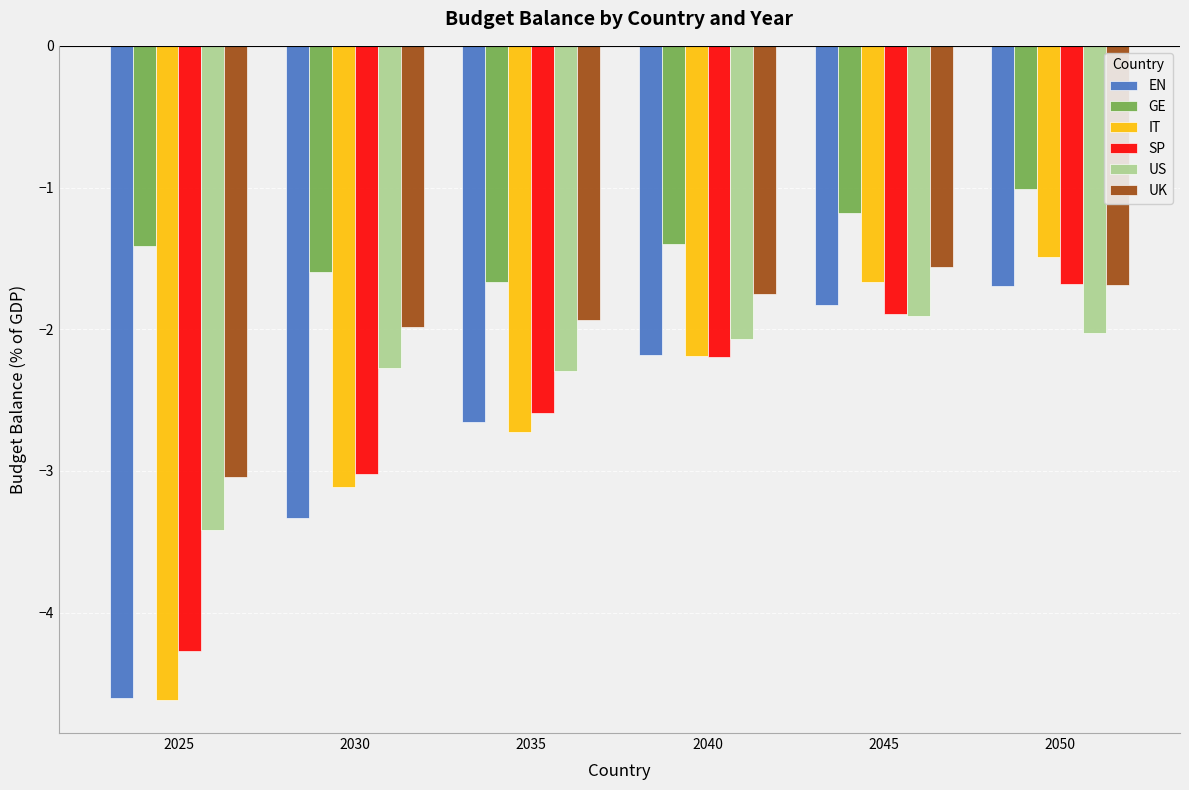

Which series has the largest total across all categories?

GE